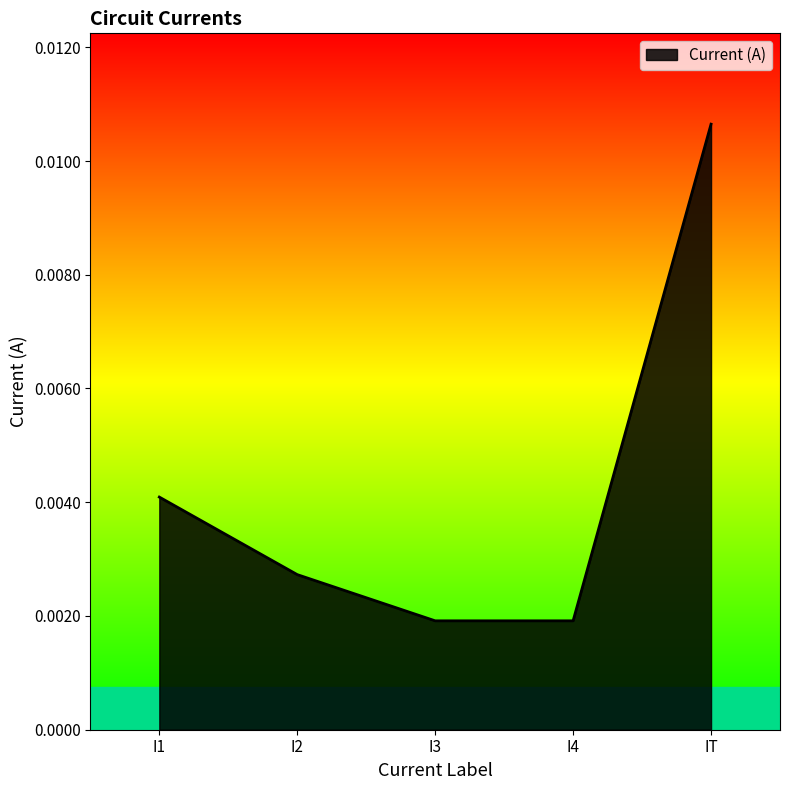

What position from the left is I2?

2